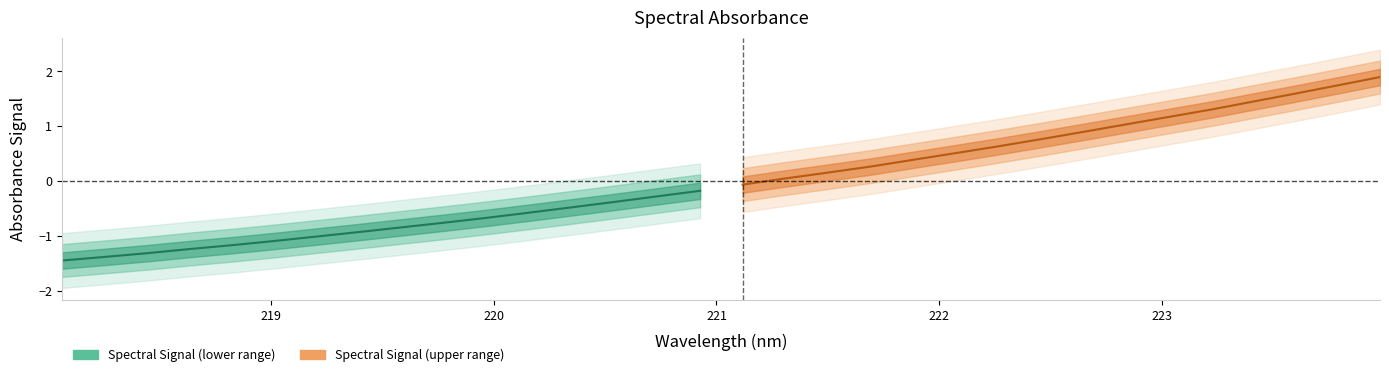

The value of Spectral Signal (lower range) at 221 is -1.8. True or false?

False